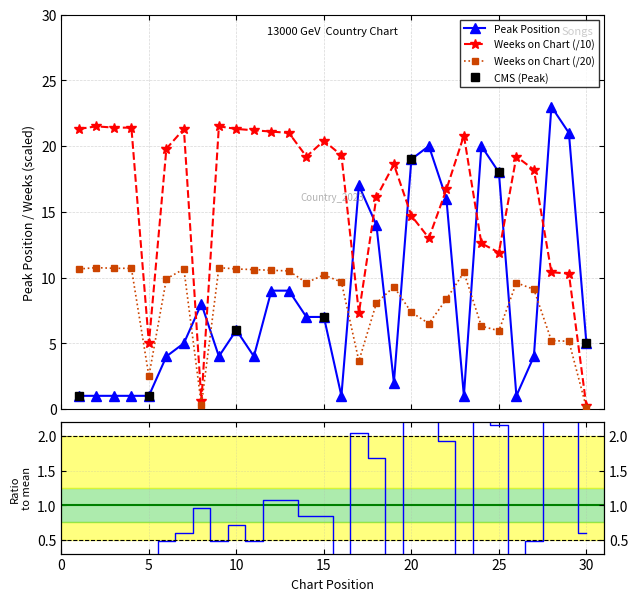

Is it true that Peak Position equals 5.4 at 13?

False